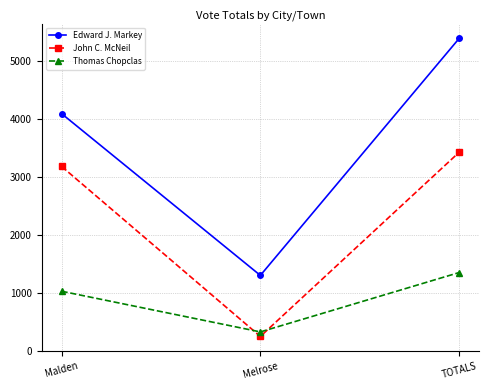

List the series in order of their overall mean, highest first.

Edward J. Markey, John C. McNeil, Thomas Chopclas